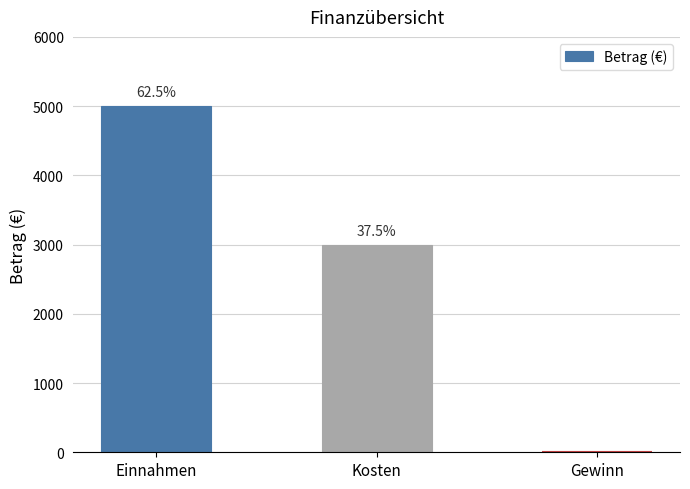

Are the bars horizontal?

No